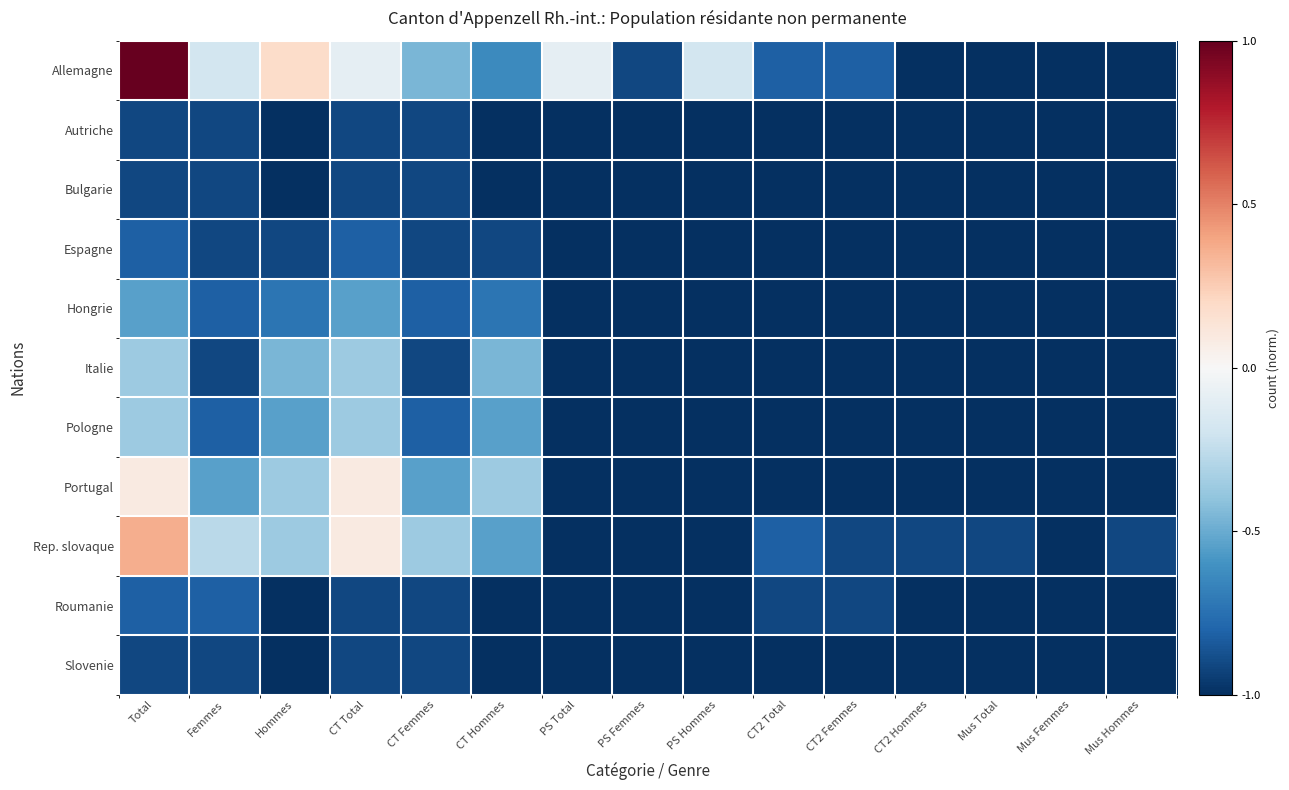

How many distinct data groups are displayed?

11